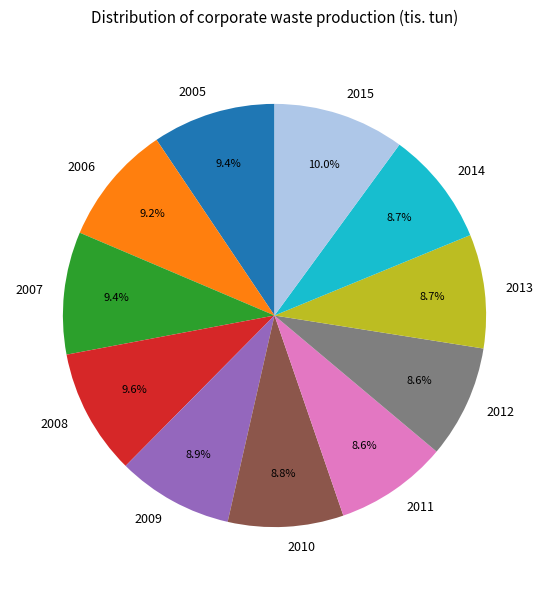

What percentage is the 2005 slice, to the nearest percent?

9%